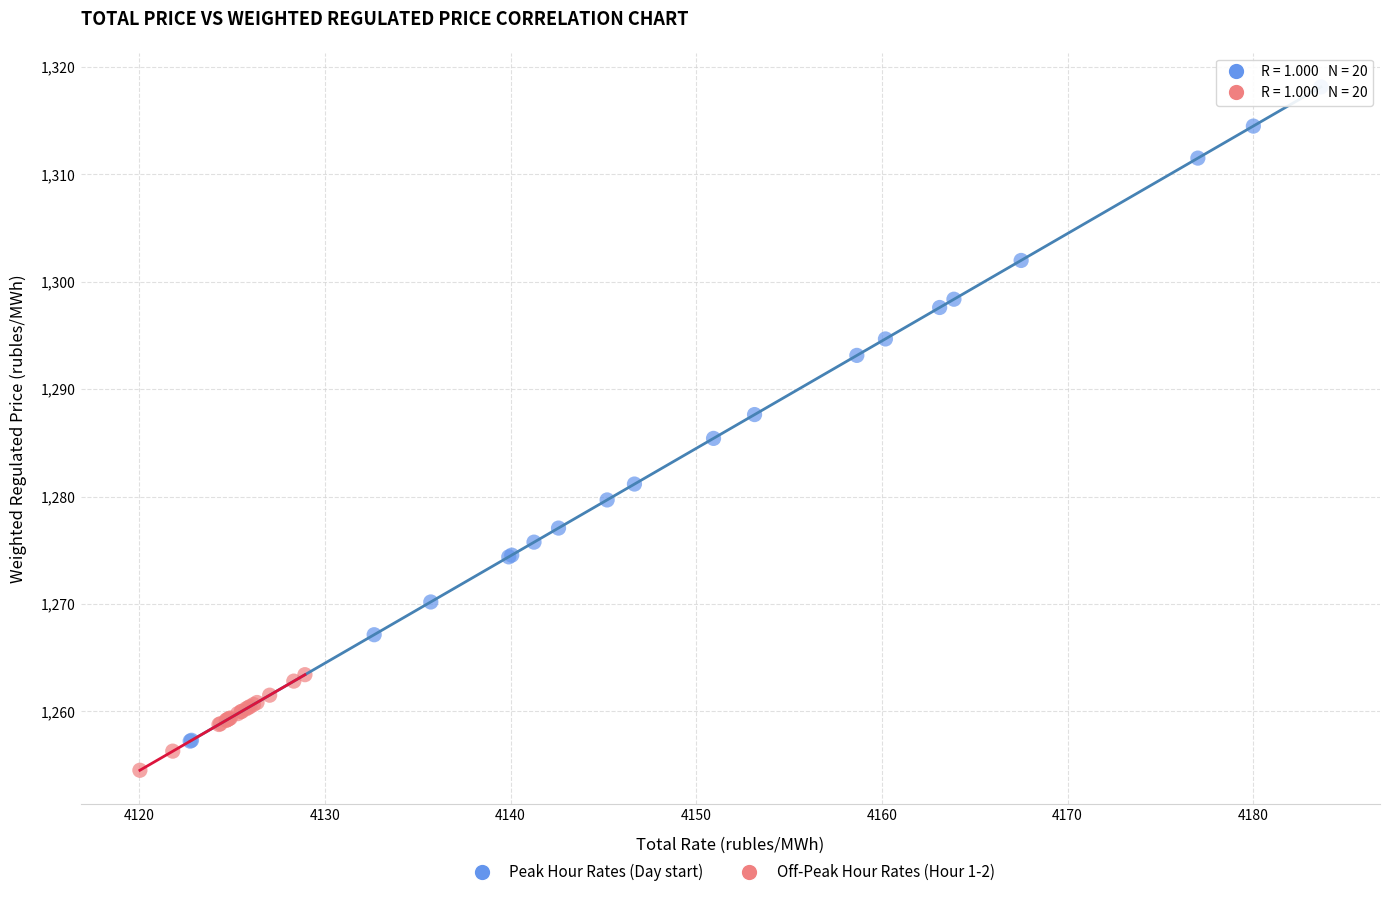

Which series reaches the maximum Y coordinate?

Peak Hour Rates (Day start)